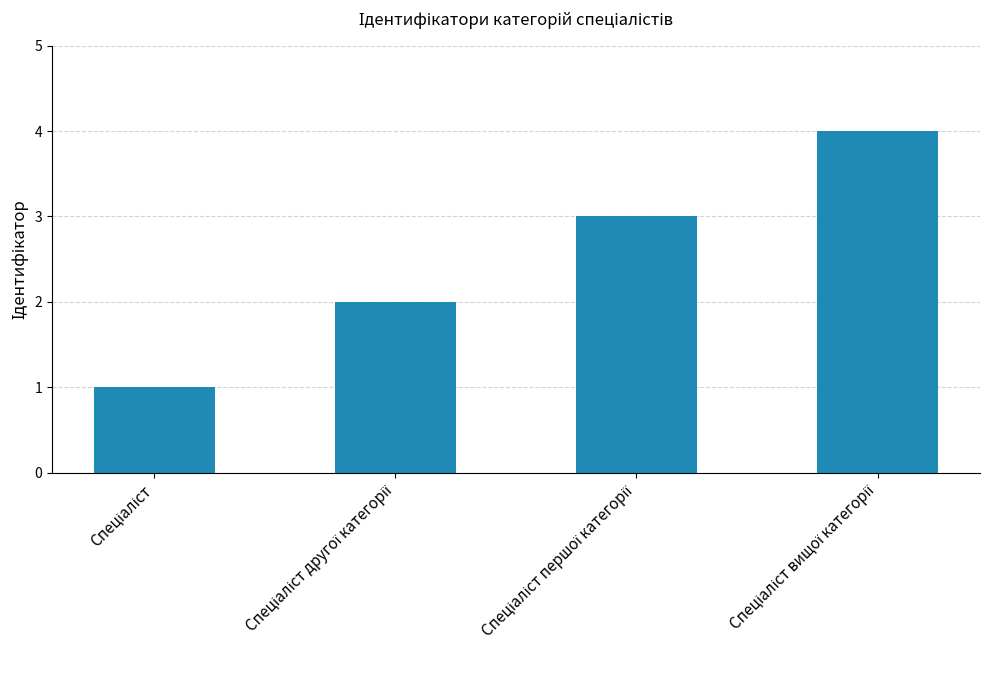

What is the greatest value displayed?

4